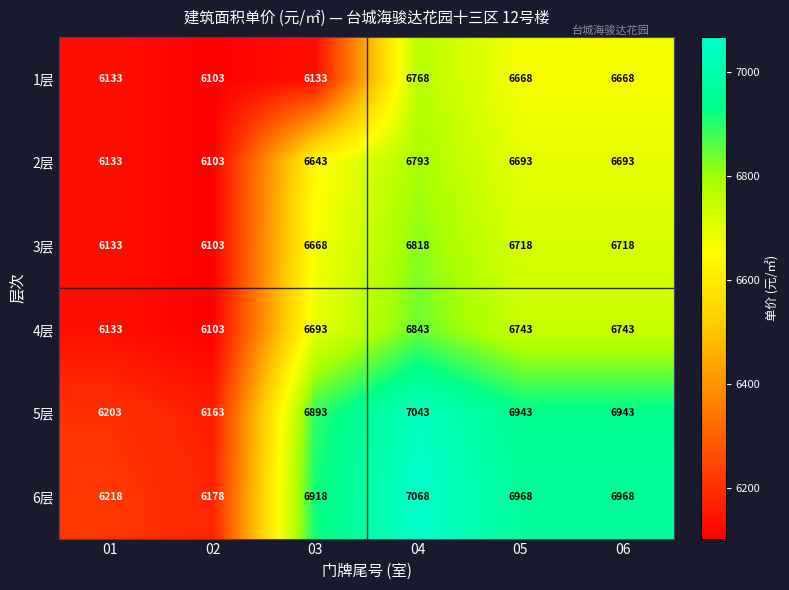

What is the difference between the maximum and minimum values in the 5层 series?

880